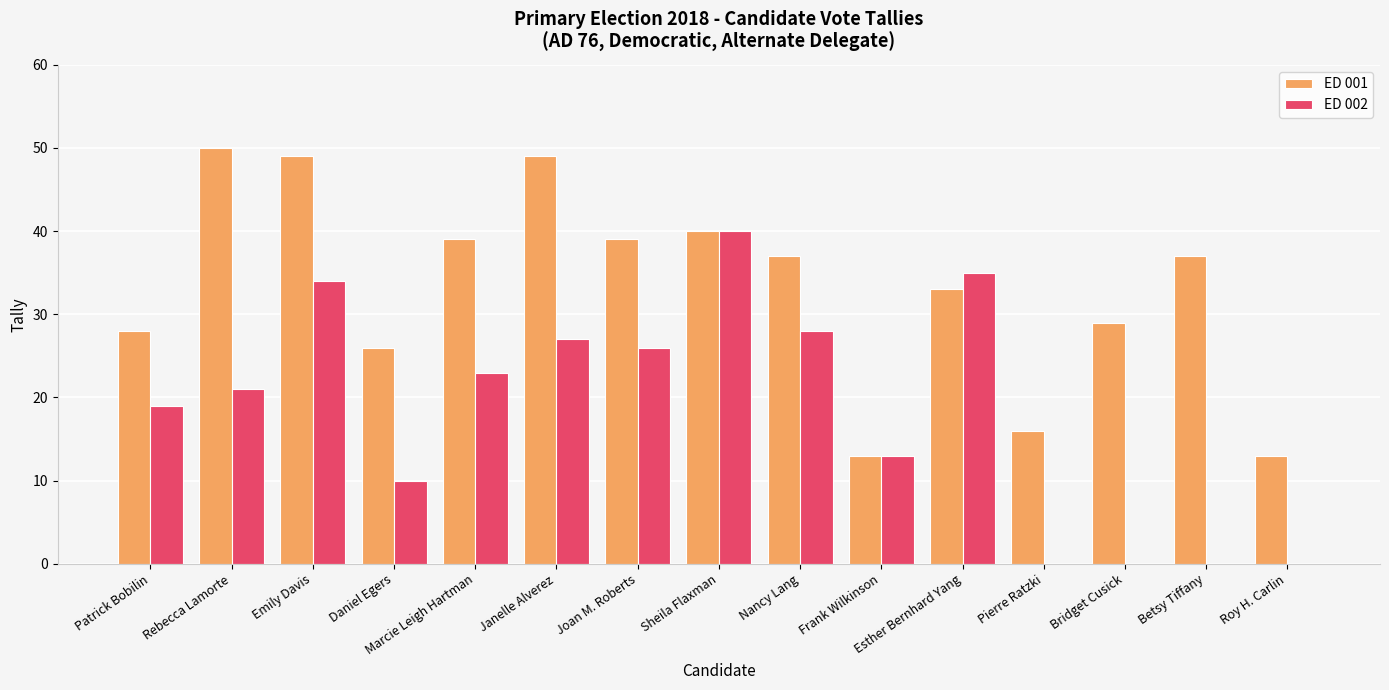

What is the sum of the ED 002 values at Joan M. Roberts and Patrick Bobilin?

45